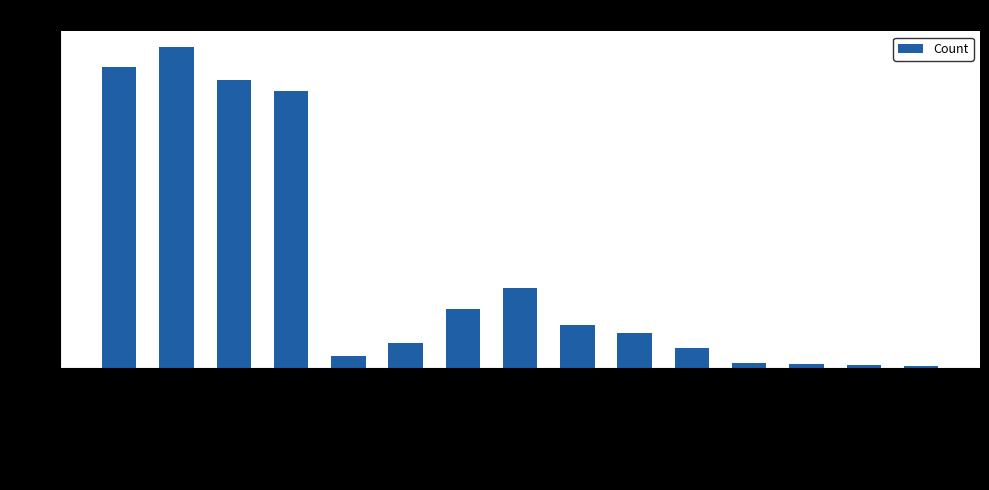

At which label does the data first exceed 79?

Afrique